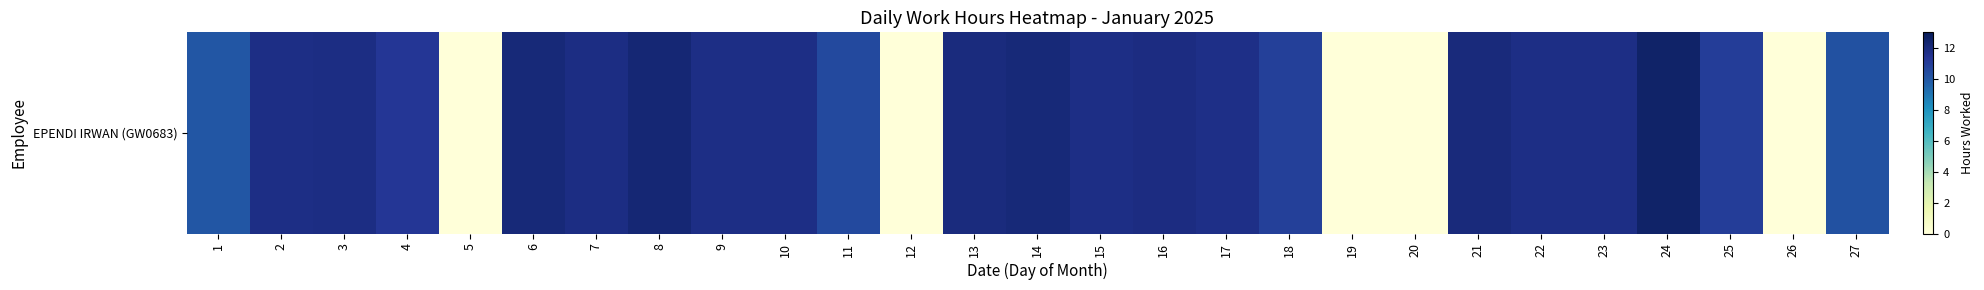

What is the maximum value shown in the chart?

12.5